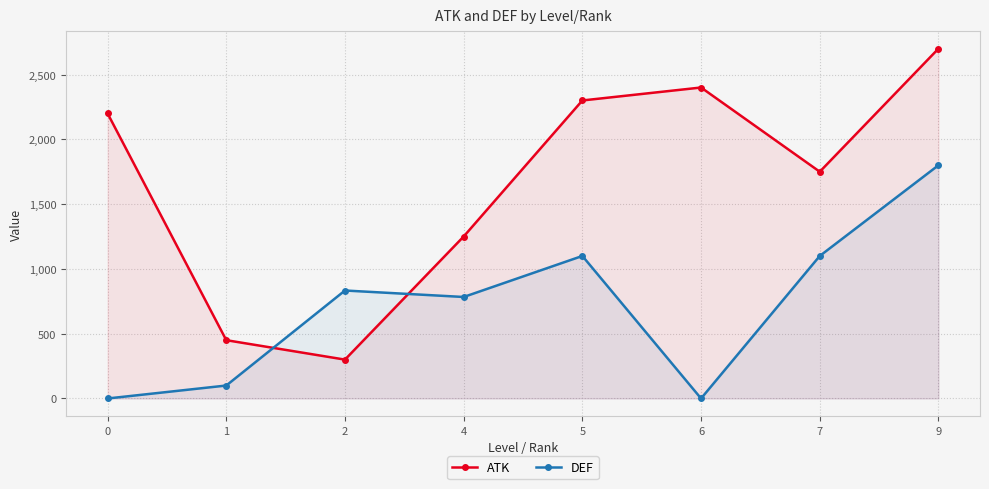

Rank the categories by DEF value from lowest to highest.

0, 6, 1, 4, 2, 5, 7, 9